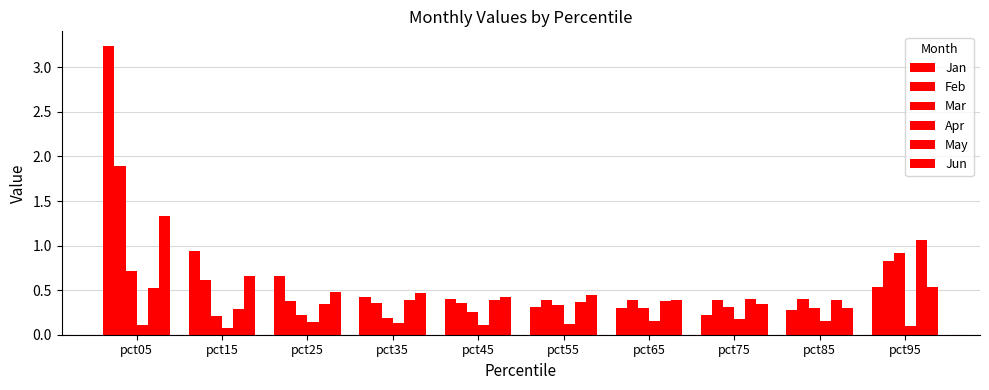

What is the difference between the maximum and minimum values in the Jun series?

1.0